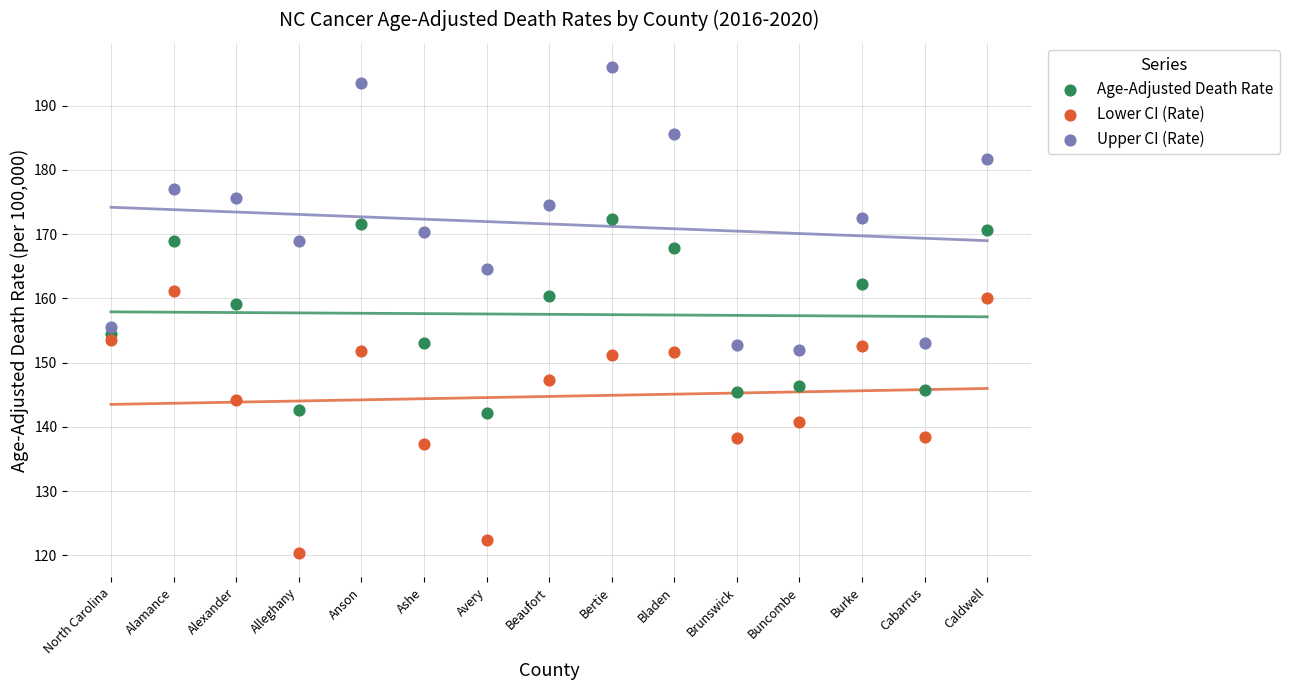

What are all the series names shown in the legend?

Age-Adjusted Death Rate, Lower CI (Rate), Upper CI (Rate)